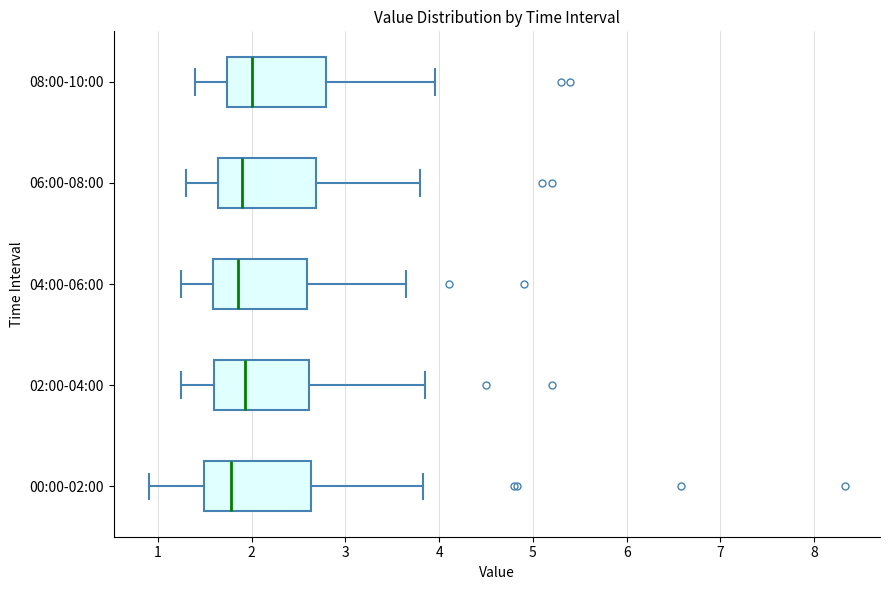

Where does the right whisker of the box for 04:00-06:00 end on the x-axis? The values are not printed on the chart, so give them approximately, as read against the axis.

3.7